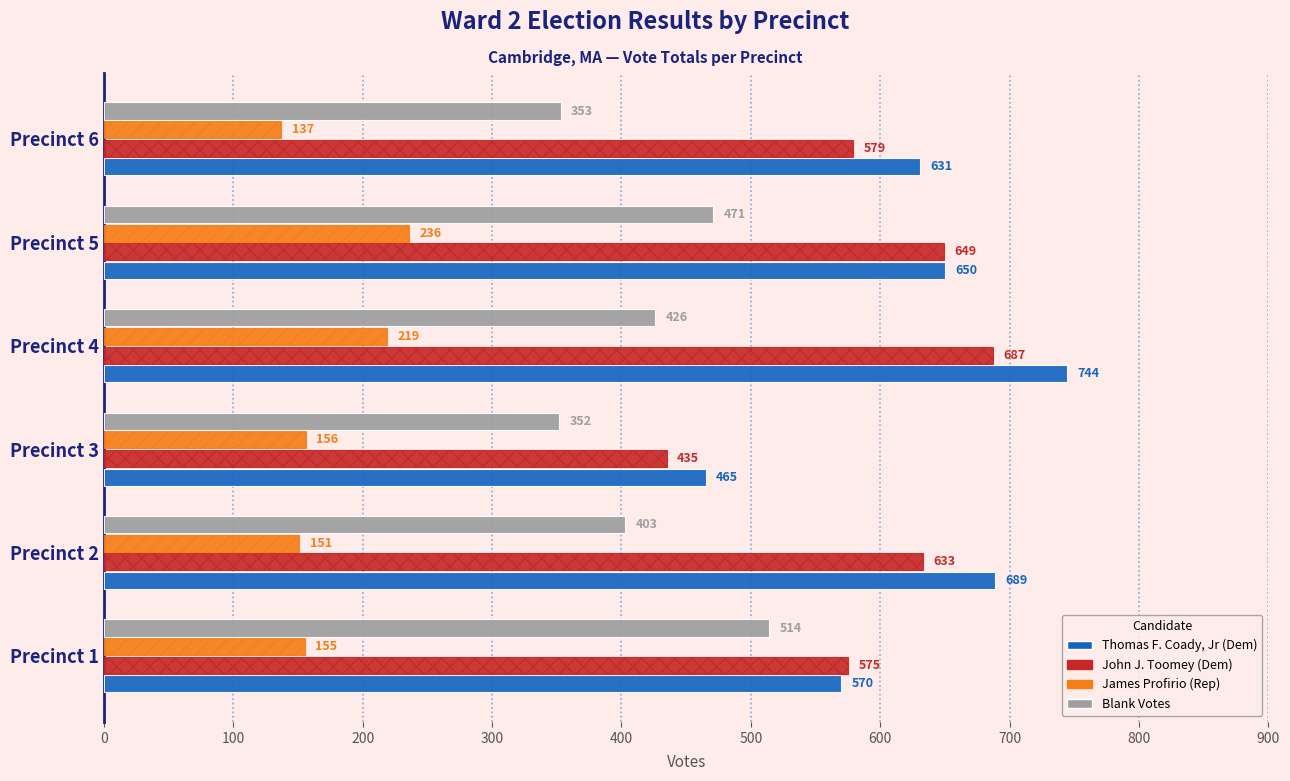

Count the number of data series in this chart.

4